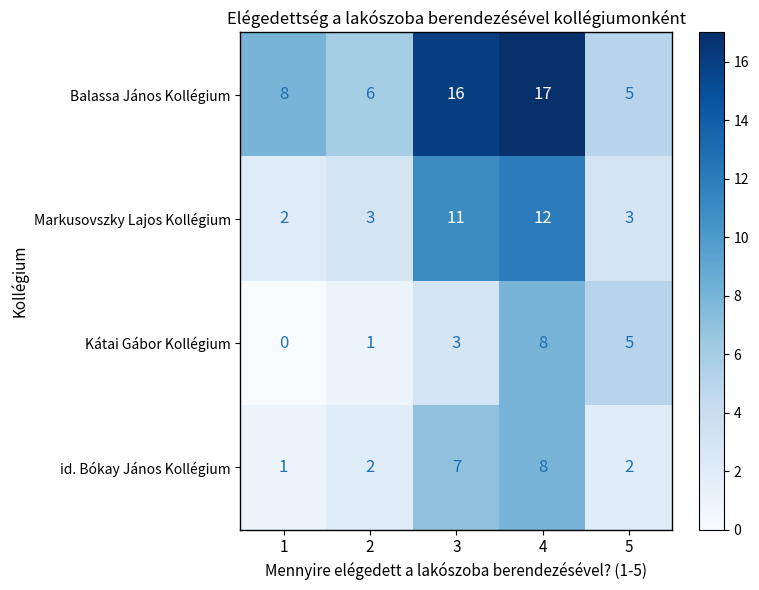

At which label is Kátai Gábor Kollégium closest to 4?

3